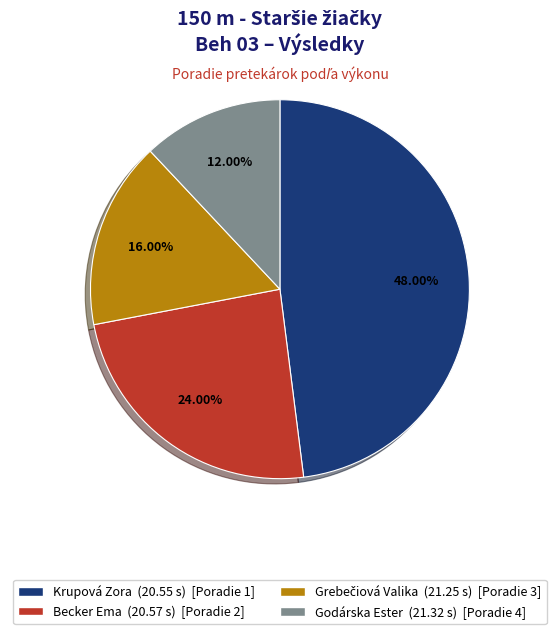

How many slices are in this pie chart?

4